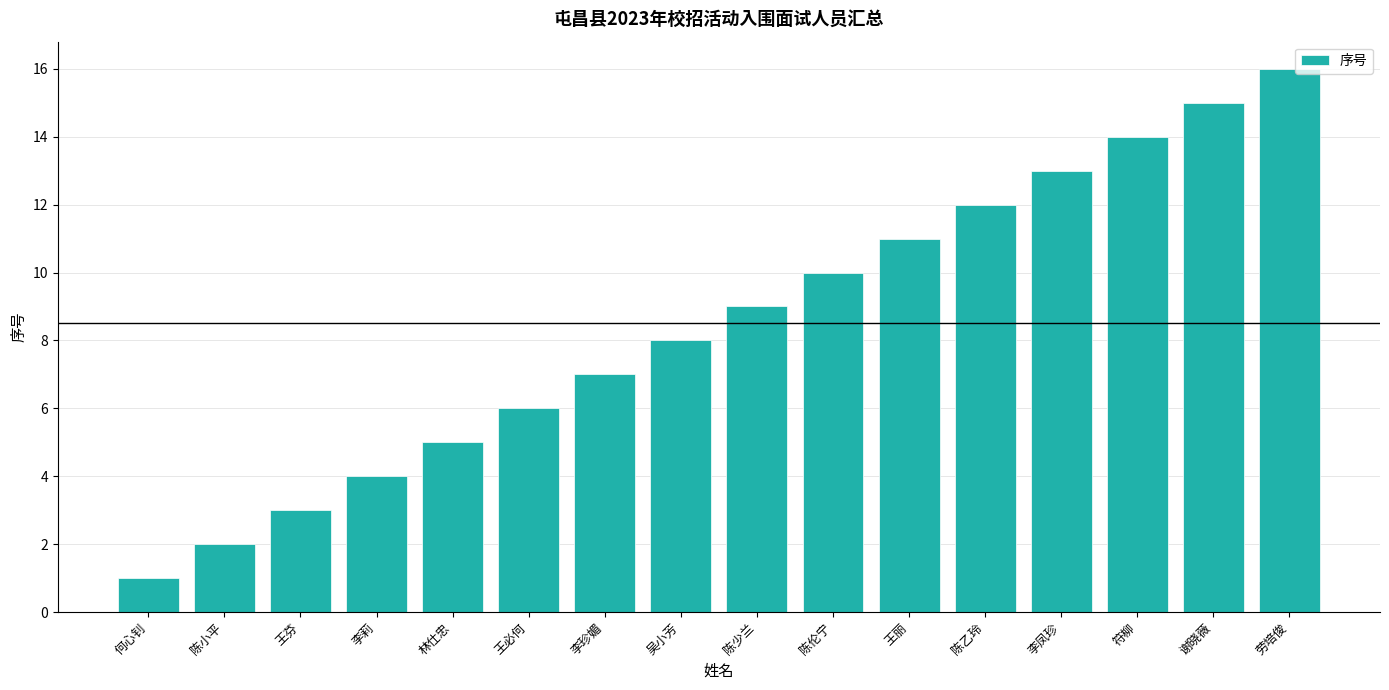

Rank the categories by value from highest to lowest.

劳培俊, 谢晓薇, 符柳, 李凤珍, 陈乙玲, 王丽, 陈伦宁, 陈少兰, 吴小芳, 李珍媚, 王必何, 林仕忠, 李莉, 王芬, 陈小平, 何心钊